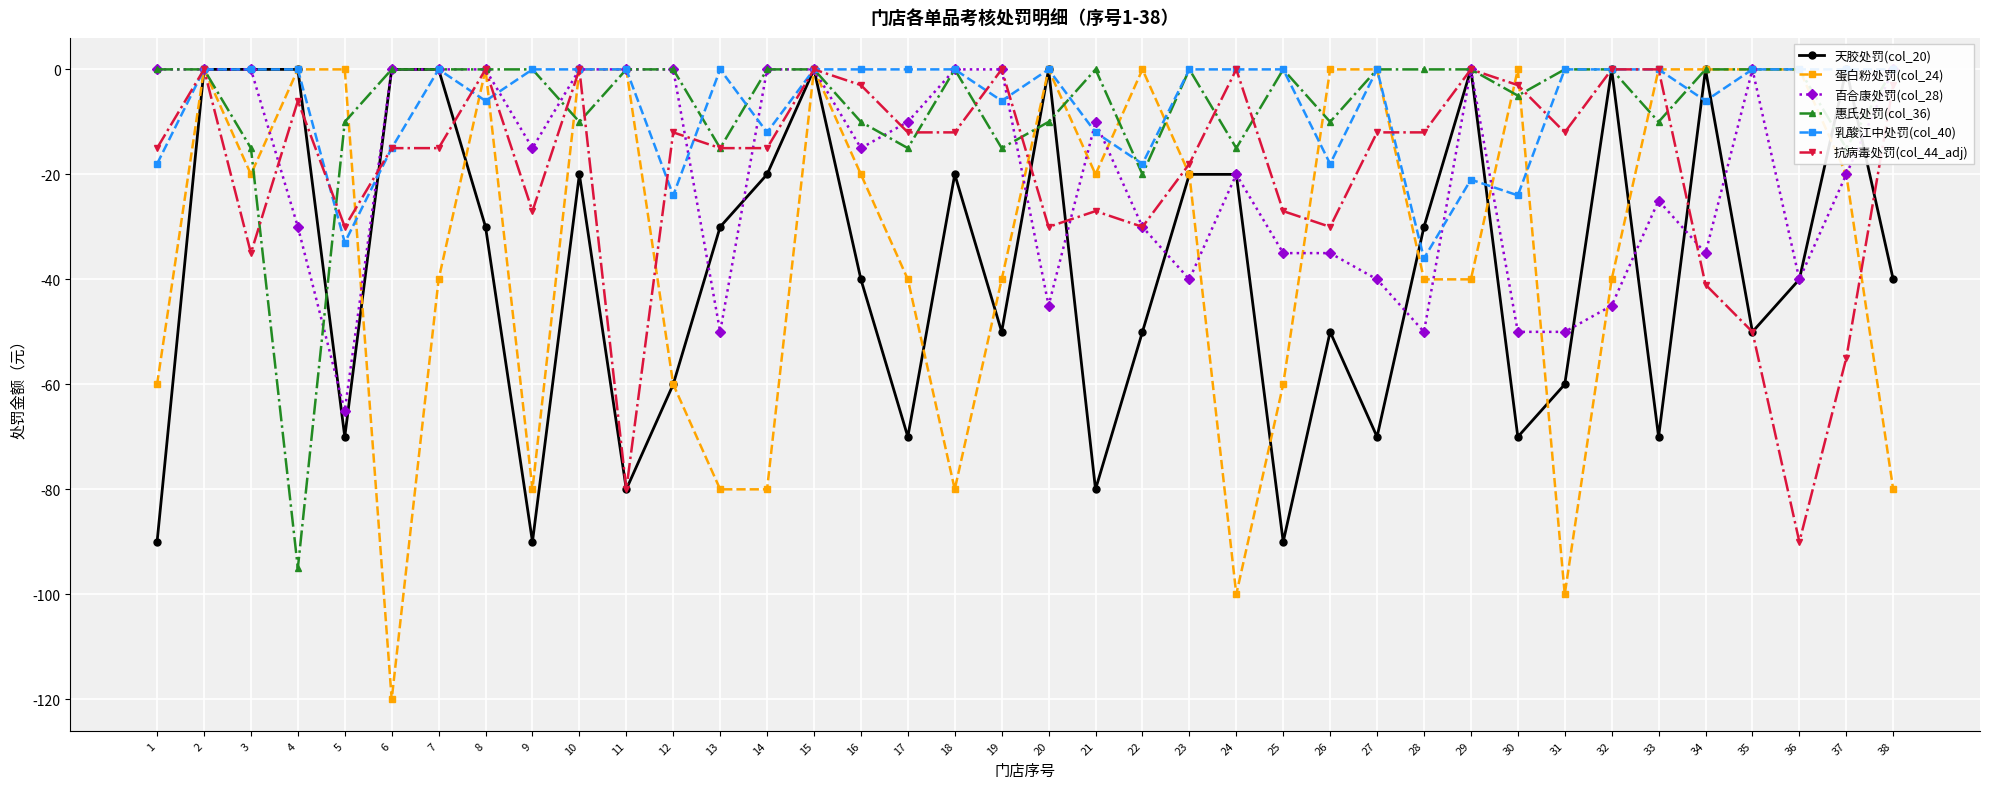

Between which two adjacent categories do 抗病毒处罚(col_44_adj) and 乳酸江中处罚(col_40) first intersect?

4 and 5